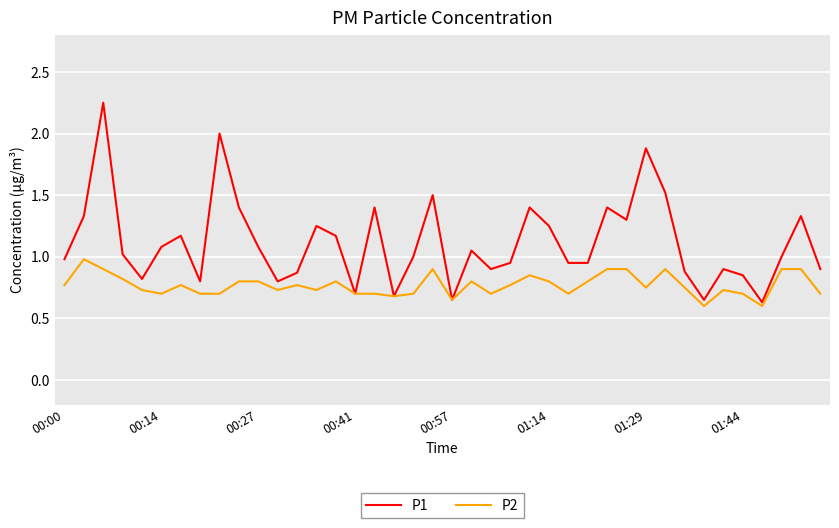

What are all the series names shown in the legend?

P1, P2